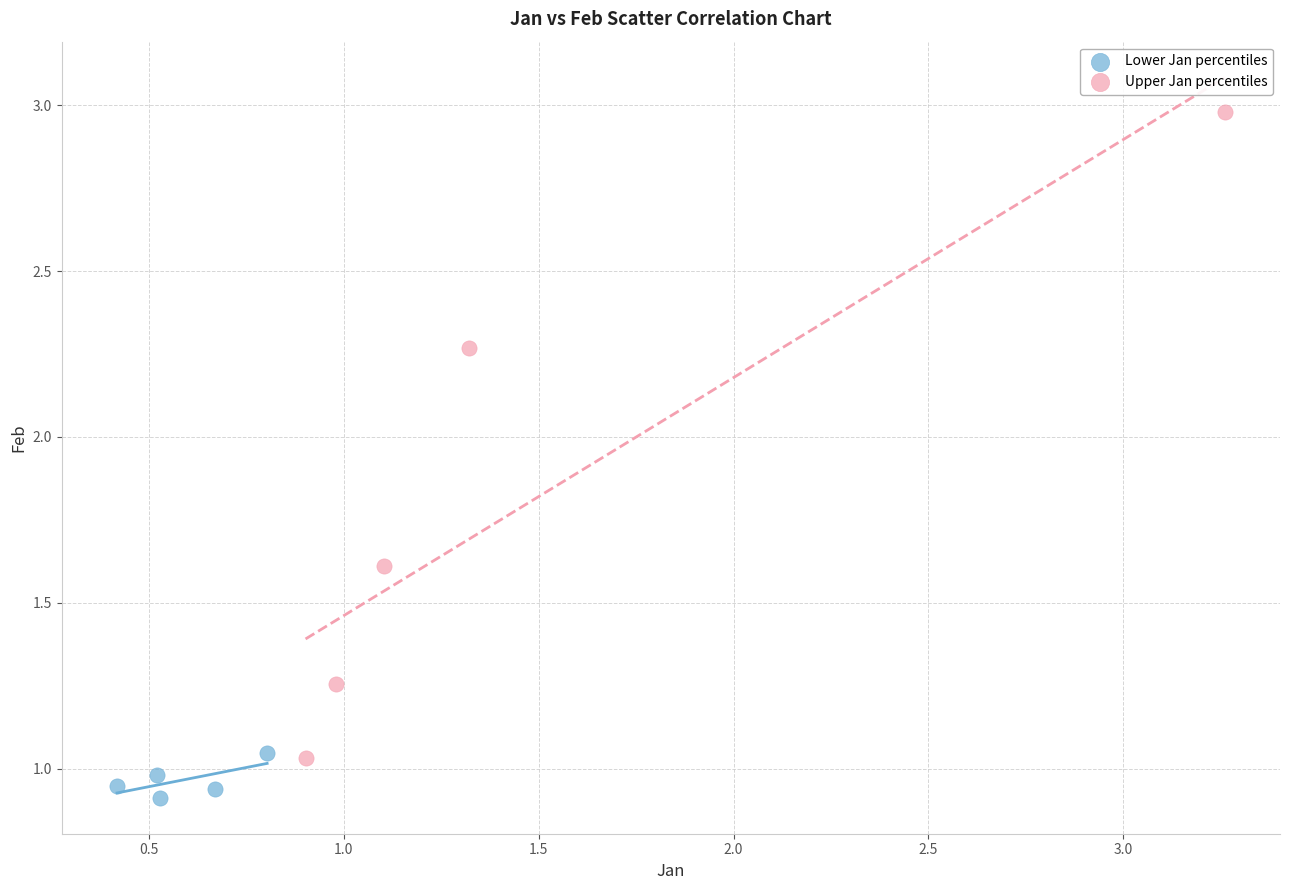

What are all the series names shown in the legend?

Lower Jan percentiles, Upper Jan percentiles